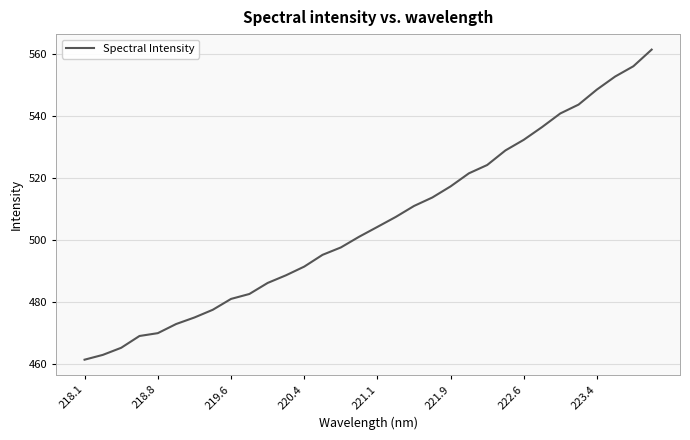

What is the smallest value displayed?

461.4